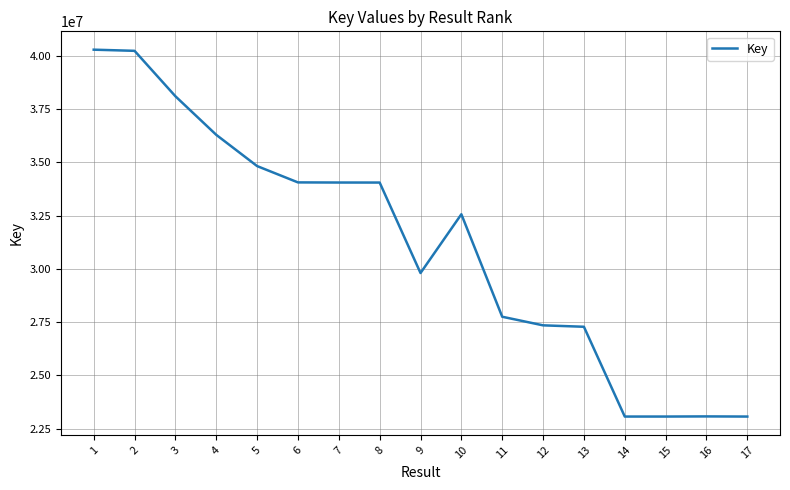

What is the difference between the maximum and minimum values?

17230133